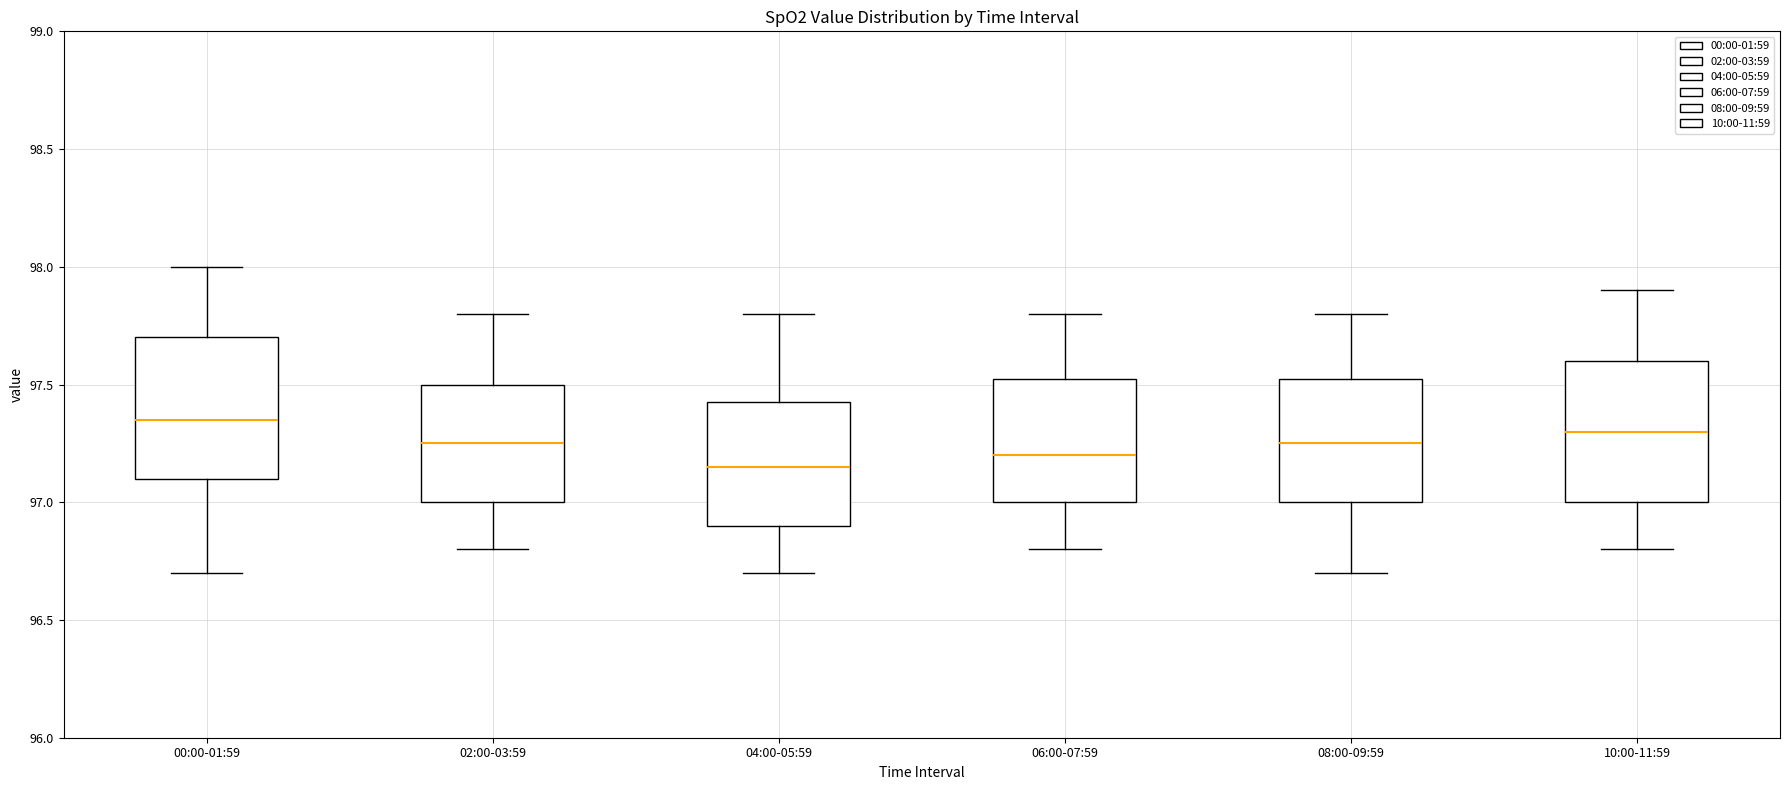

Where does the median line of the box for 00:00-01:59 sit on the y-axis? The values are not printed on the chart, so give them approximately, as read against the axis.

97.35